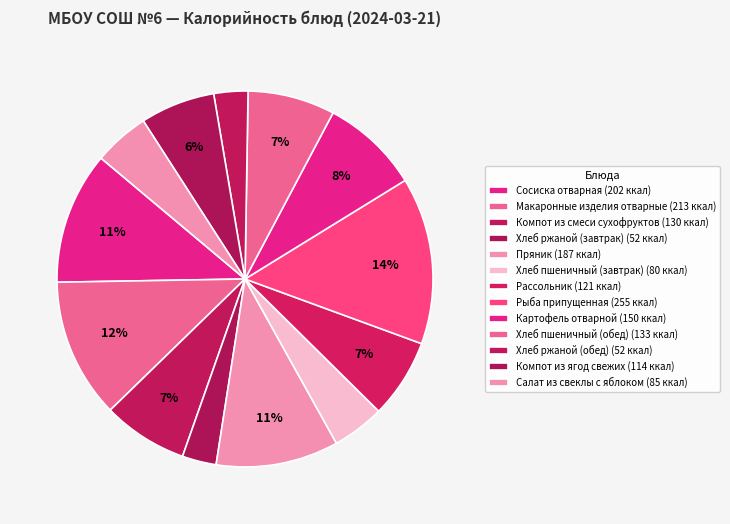

True or false: Сосиска отварная accounts for 6% of the total.

False